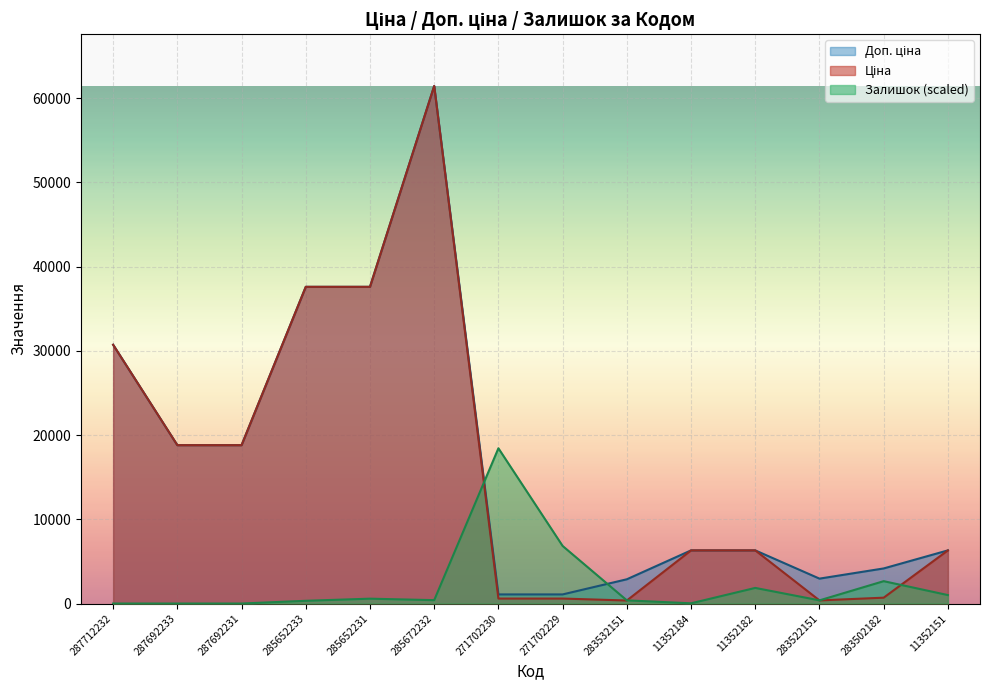

True or false: Залишок has more than 2 interior local peaks.

True